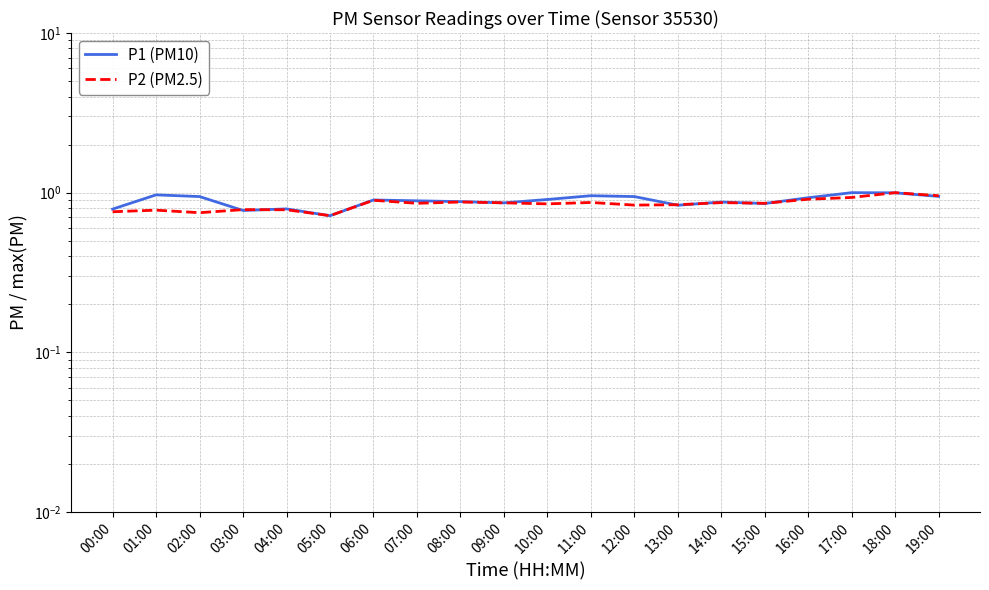

Count the P2 (PM2.5) values in the range 0 to 1.

20